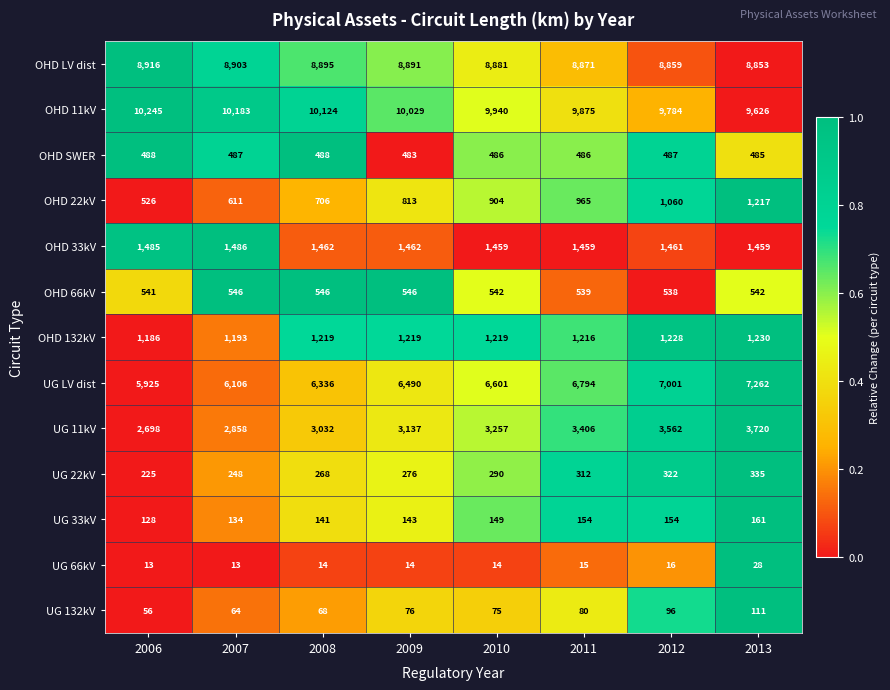

Which series has the largest total across all categories?

OHD 11kV